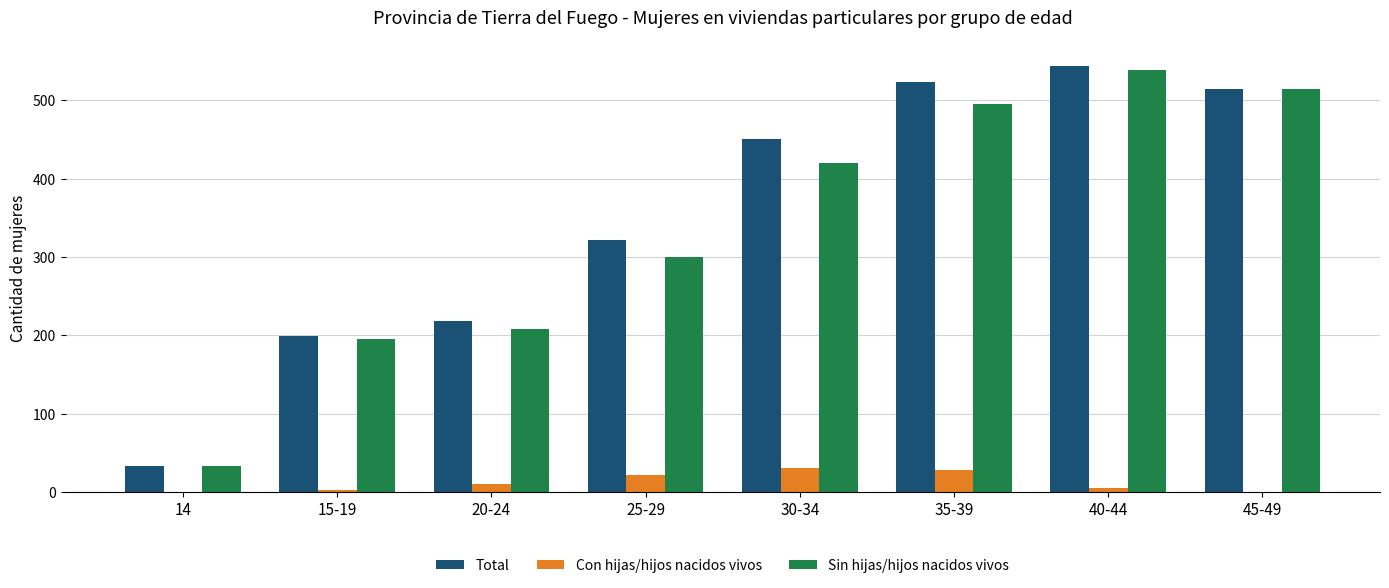

Where is Sin hijas/hijos nacidos vivos nearest to the value 286?

25-29